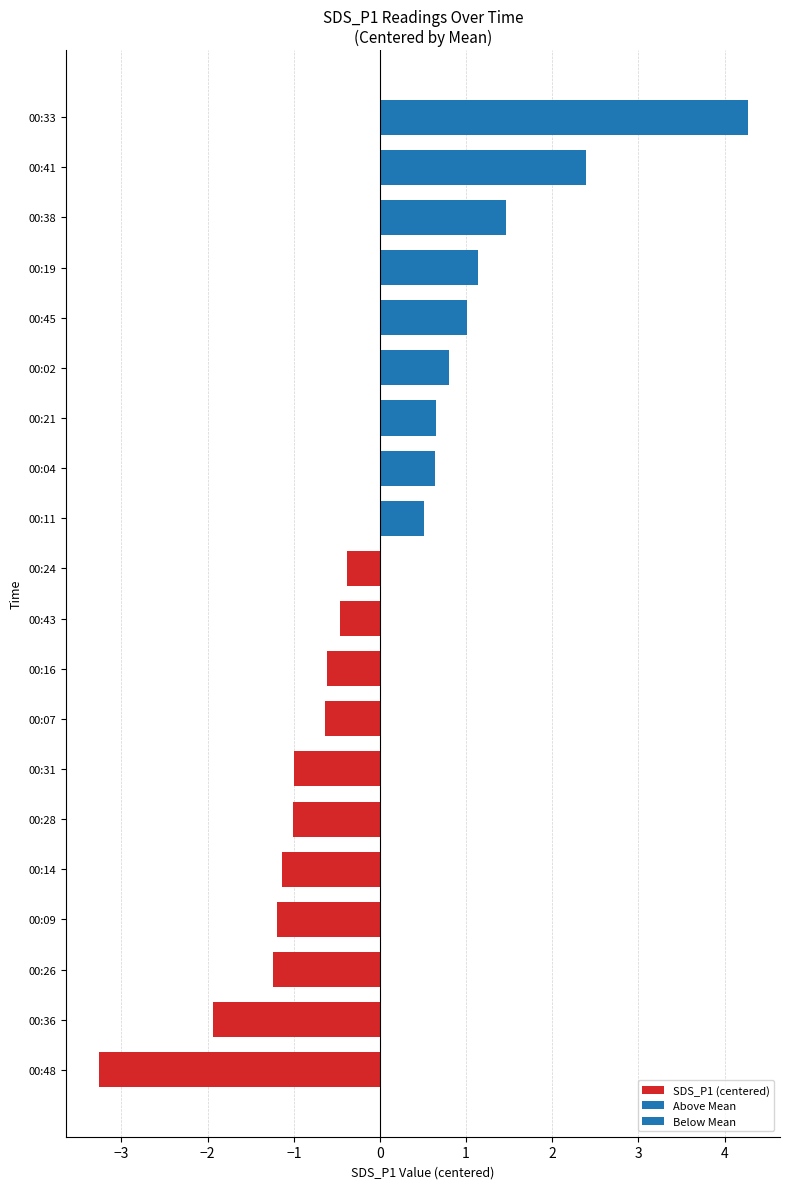

Is it true that the value at 00:48 is -1.1?

False